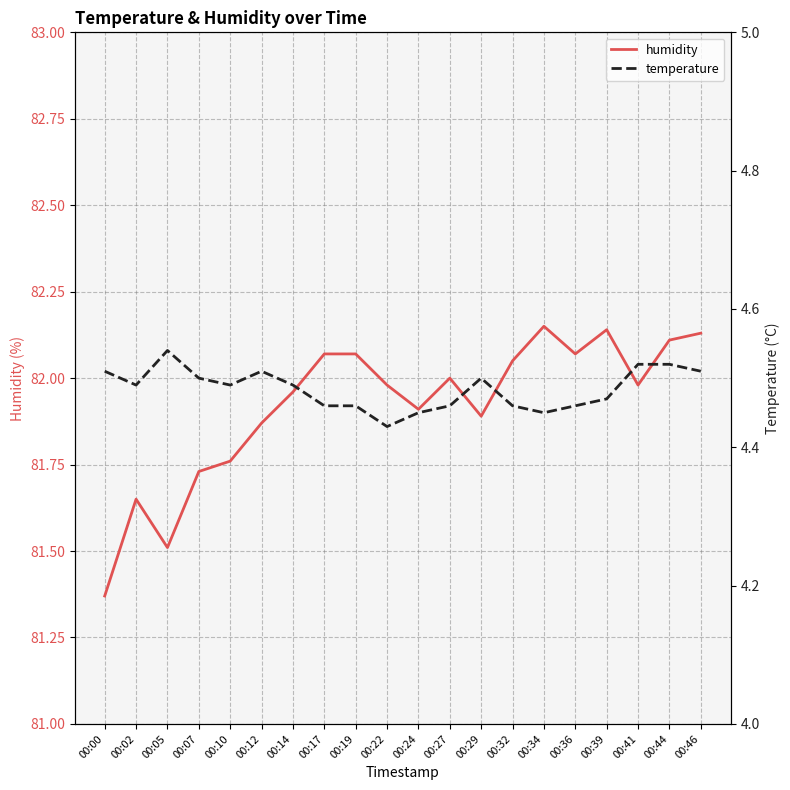

Is it true that humidity equals 82.1 at 00:17?

True